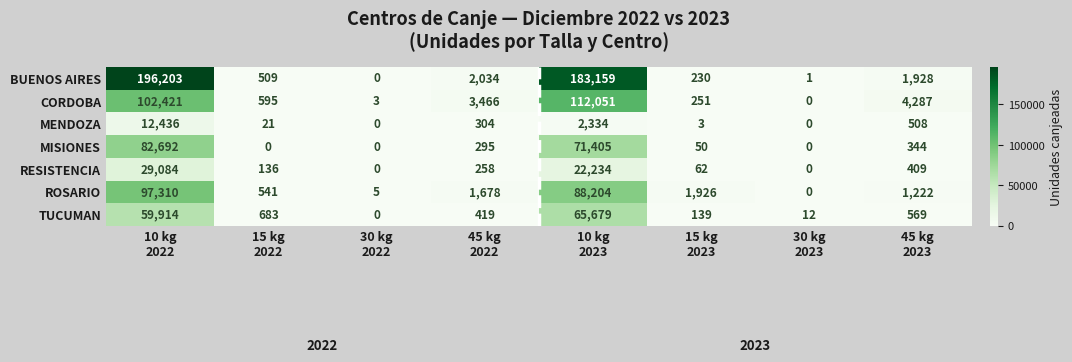

Between 10 kg
2022 and 15 kg
2022, which series saw the biggest shift?

BUENOS AIRES